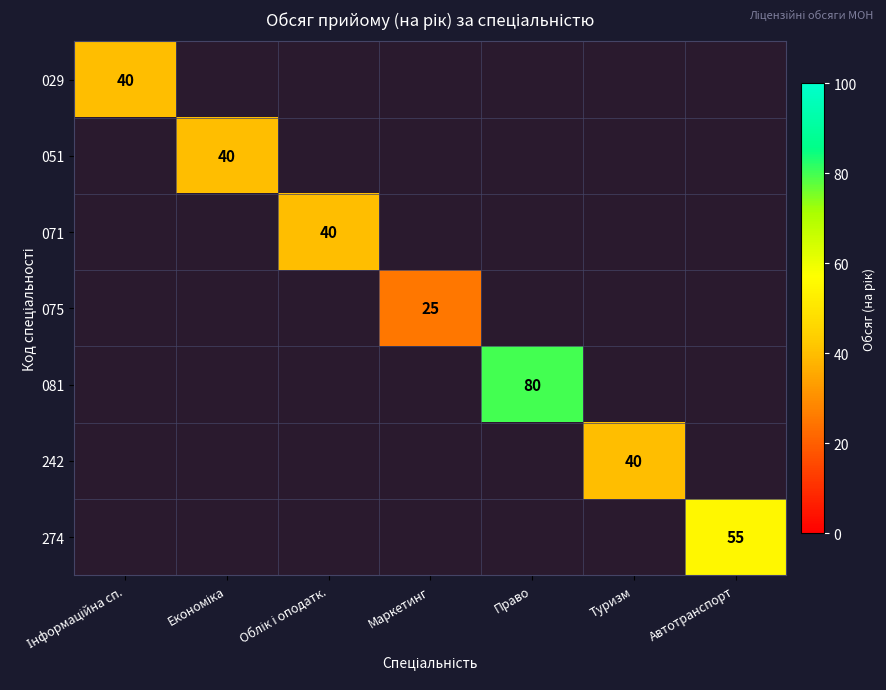

What is the greatest value displayed?

80.0